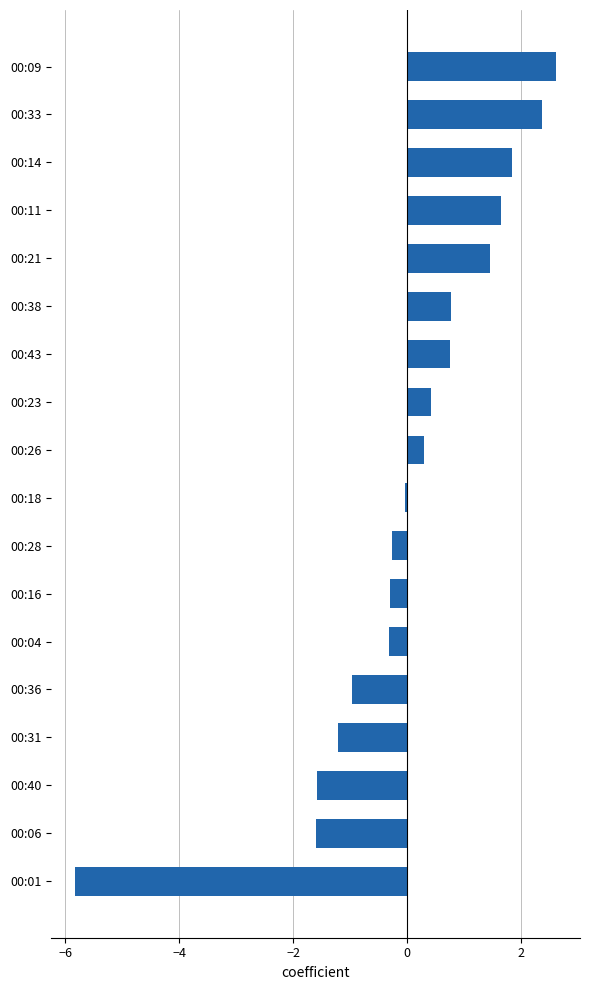

Are the bars horizontal?

Yes